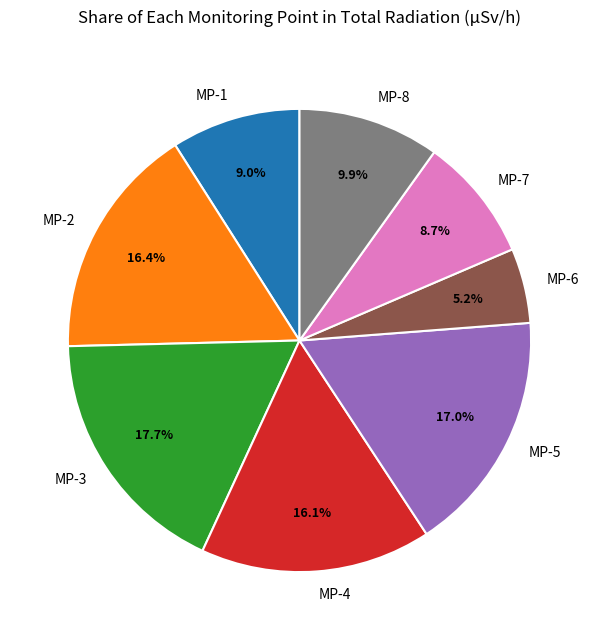

Is there a majority slice in this chart?

No